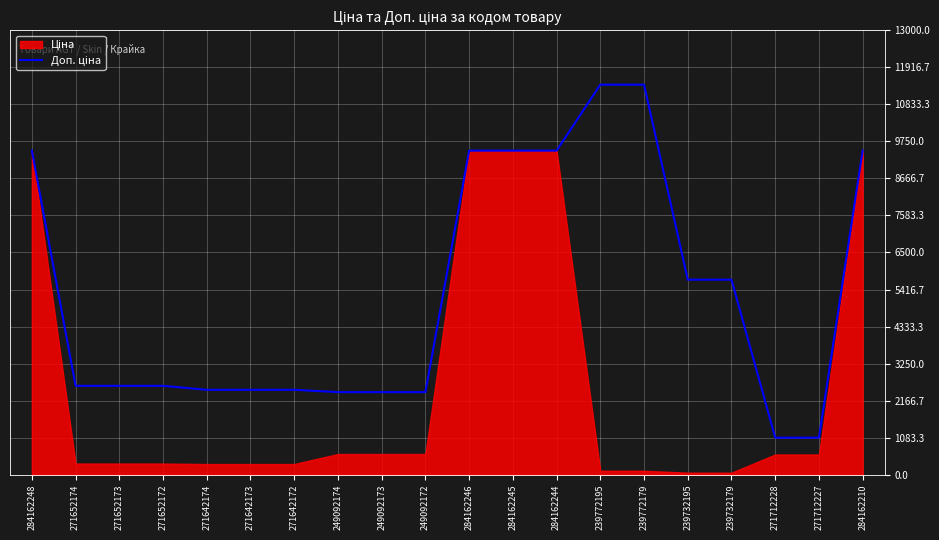

What is the greatest value displayed?

11410.0